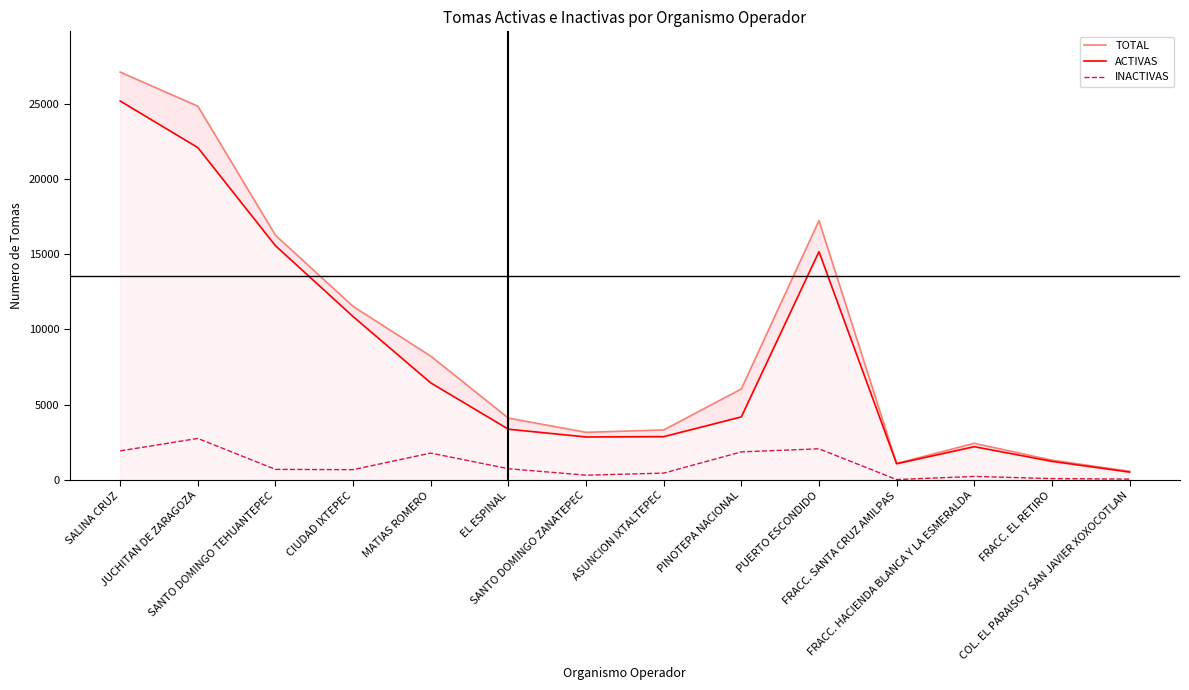

Which has a higher value, SANTO DOMINGO TEHUANTEPEC or FRACC. EL RETIRO?

SANTO DOMINGO TEHUANTEPEC